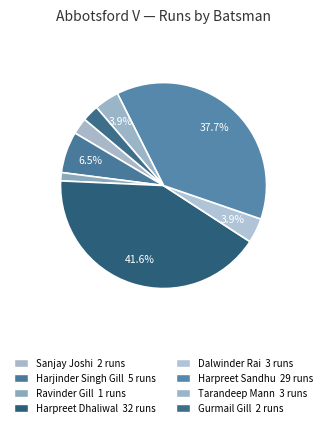

How many segments does this pie chart have?

8